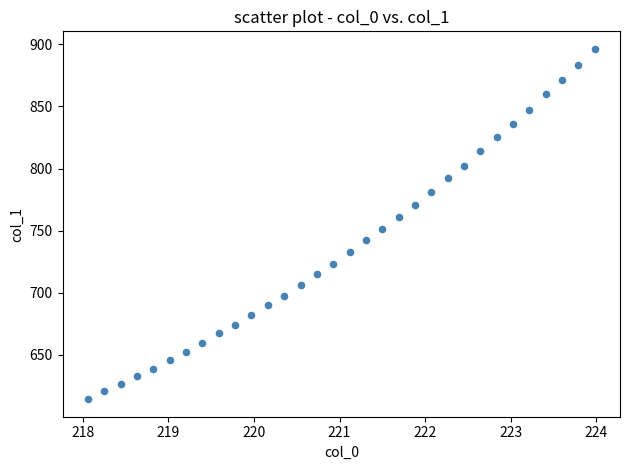

What is the range of Y values (max minus min)?

281.9